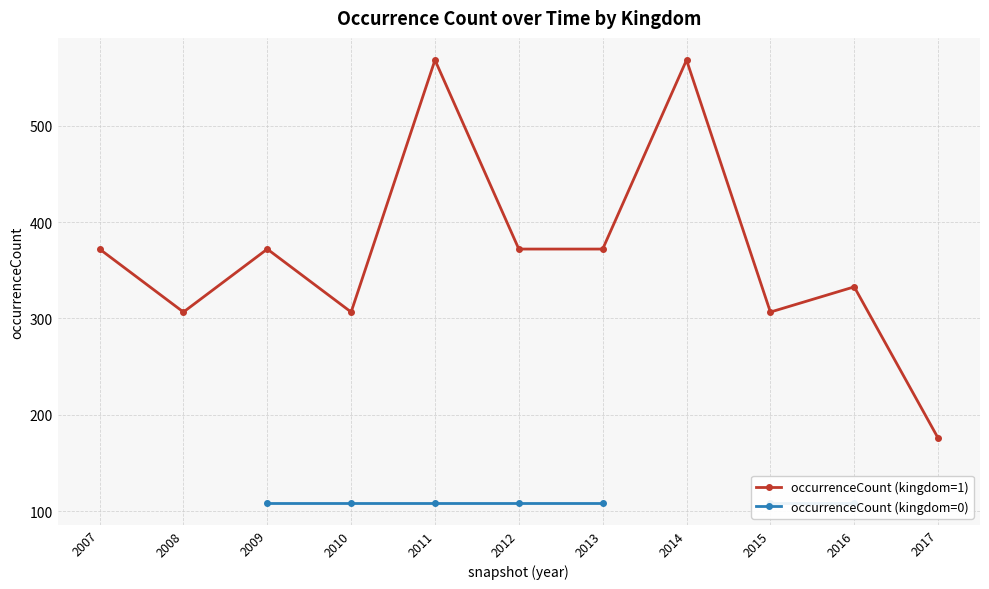

What are all the series names shown in the legend?

occurrenceCount (kingdom=1), occurrenceCount (kingdom=0)